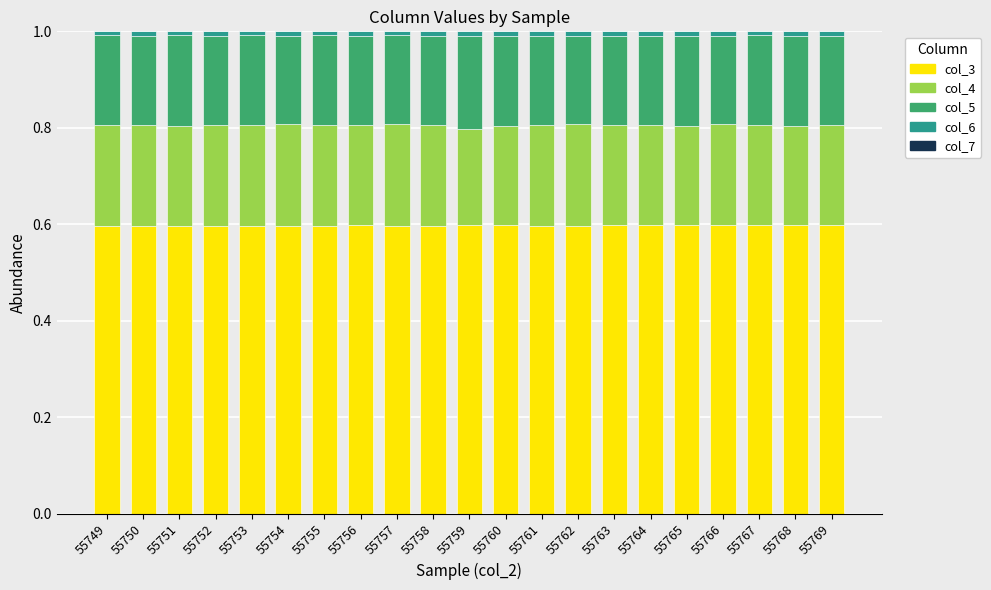

What is the highest value of the col_3 series?

0.6